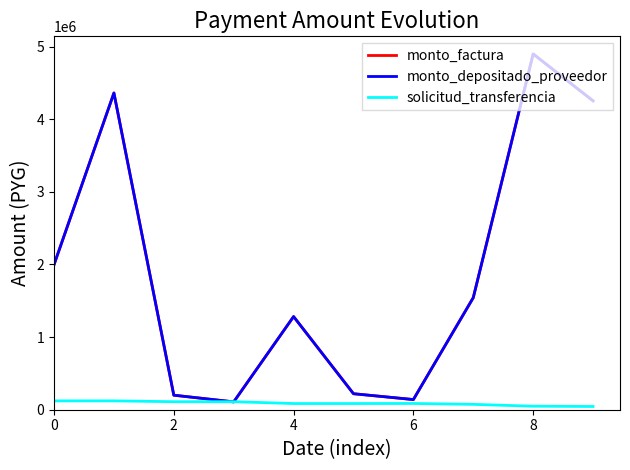

Which series has the largest total across all categories?

monto_factura